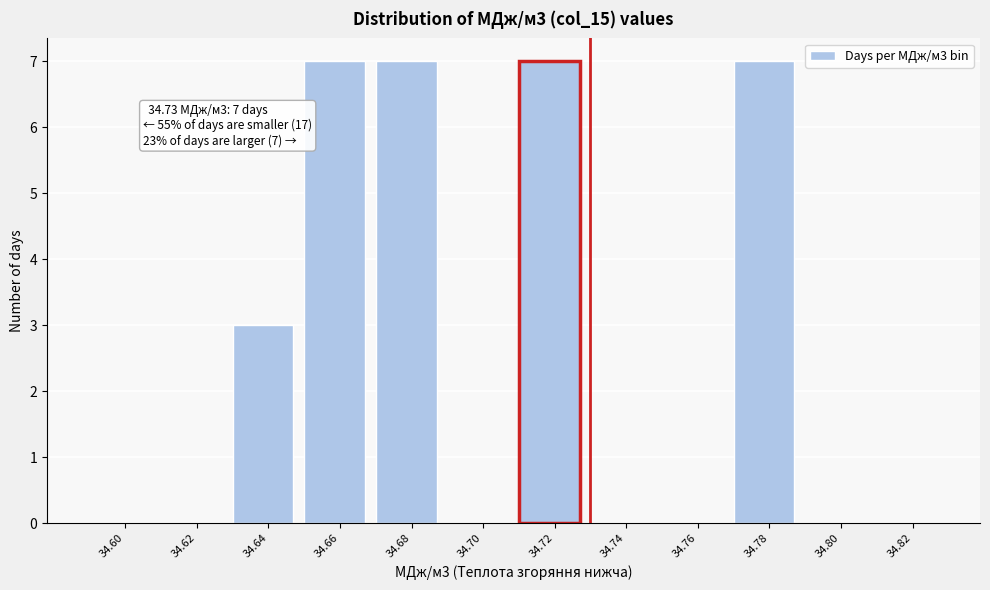

Reading left to right, extract all data points from this chart.

34.60=0	34.62=0	34.64=3	34.66=7	34.68=7	34.70=0	34.72=7	34.74=0	34.76=0	34.78=7	34.80=0	34.82=0